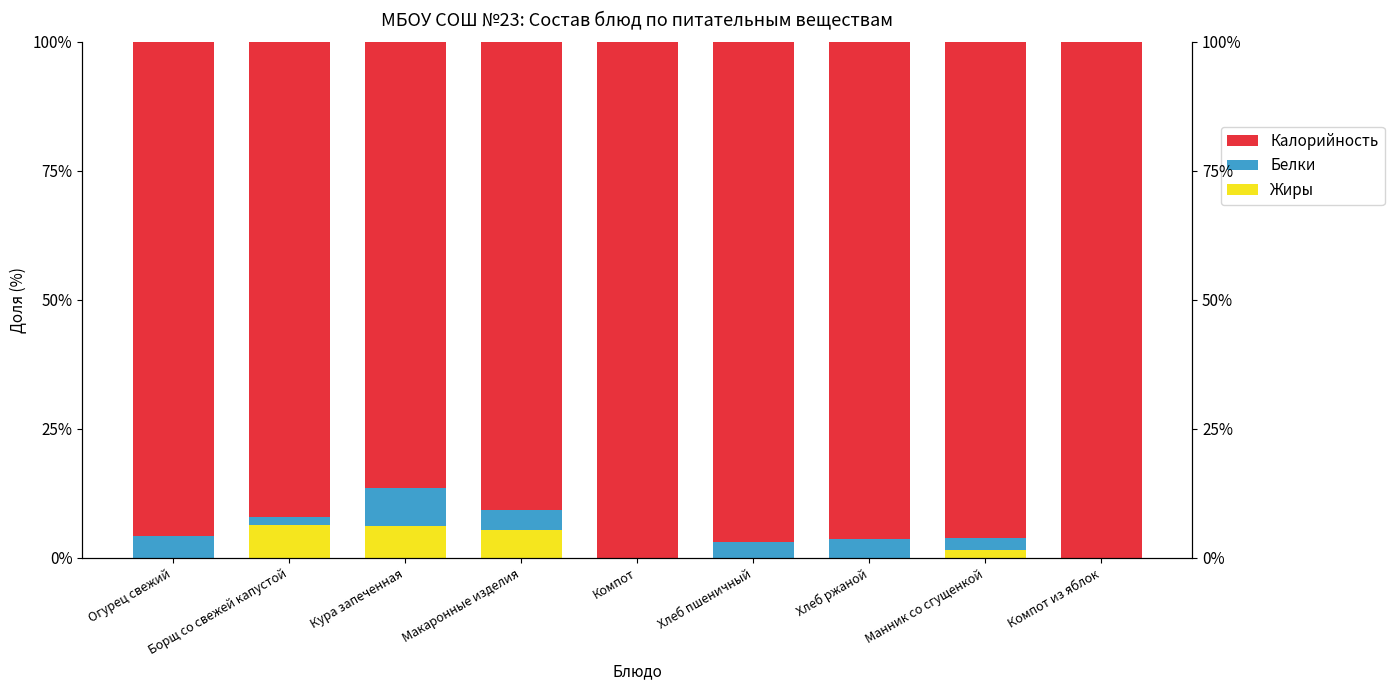

Read the Жиры value at Манник со сгущенкой.

1.5